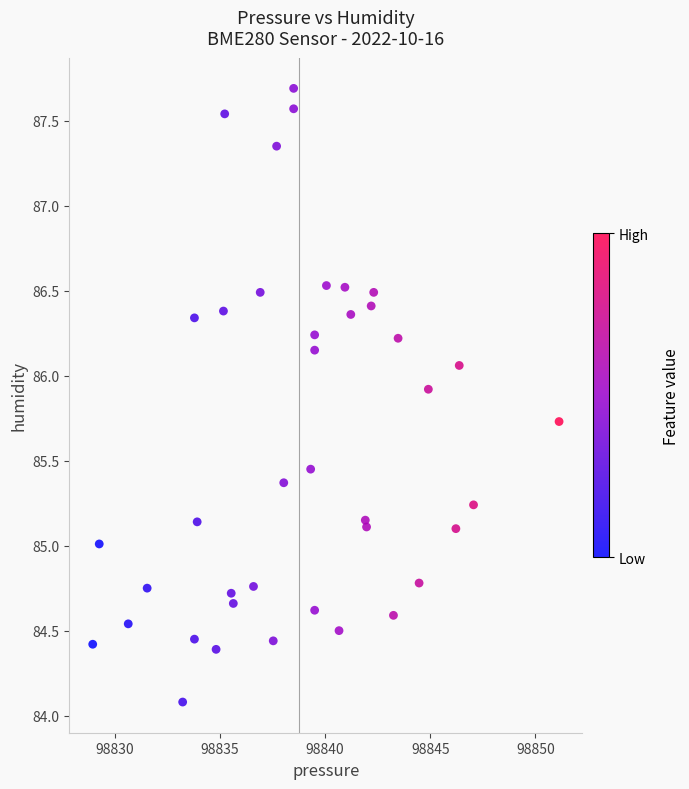

What is the range of X values (max minus min)?

22.2